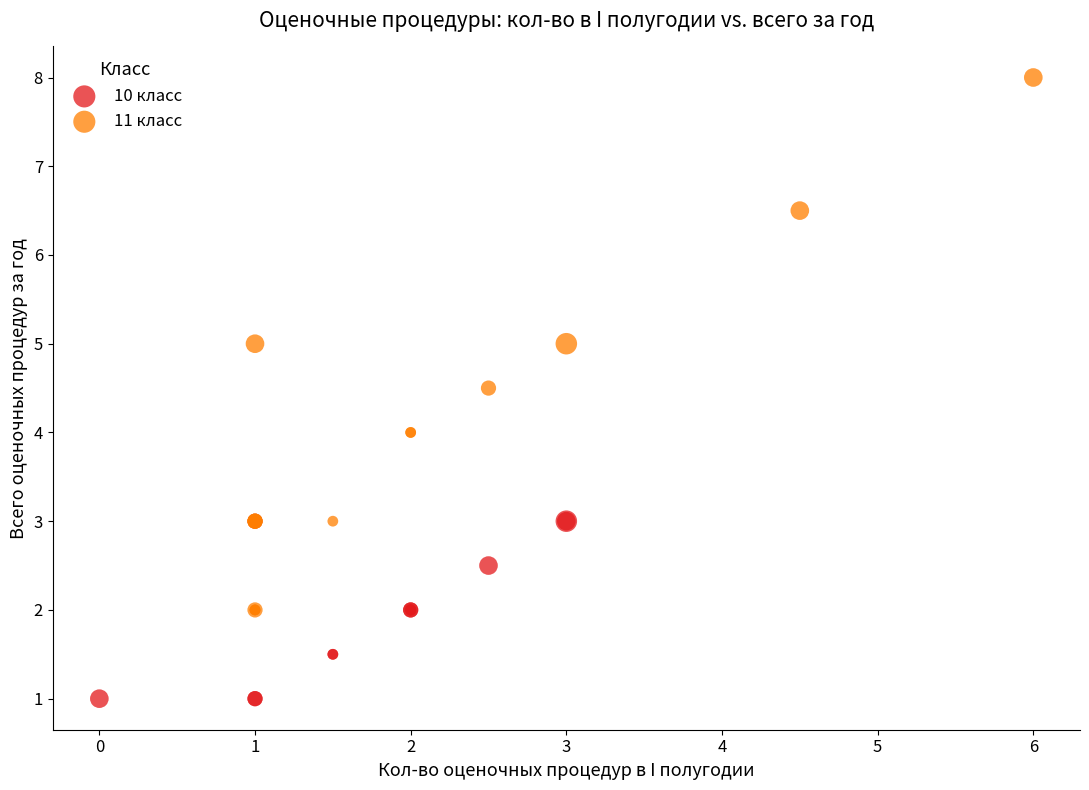

Which series reaches the minimum Y coordinate?

10 класс